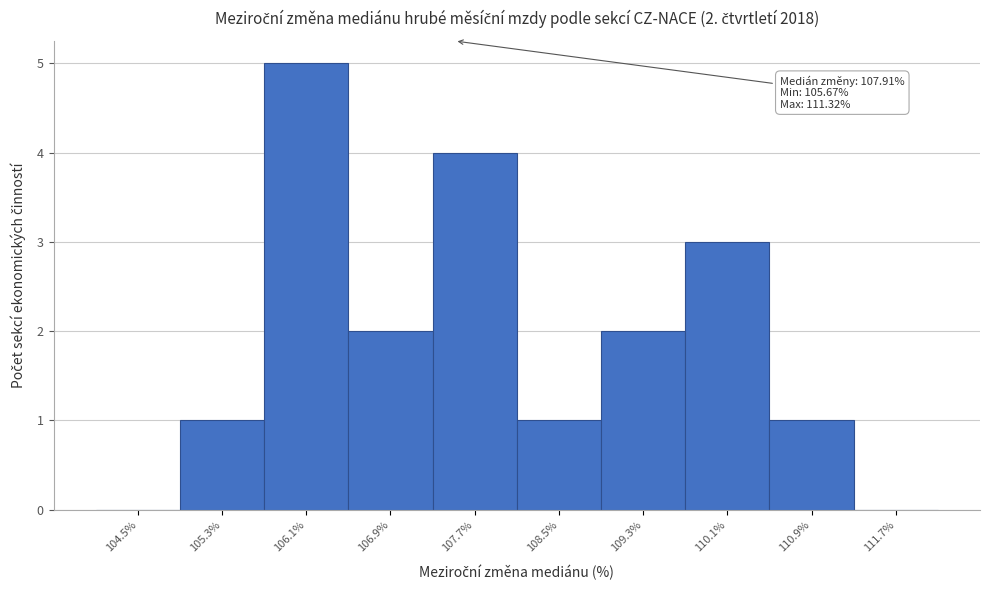

Reading left to right, extract all data points from this chart.

104.5%=0	105.3%=1	106.1%=5	106.9%=2	107.7%=4	108.5%=1	109.3%=2	110.1%=3	110.9%=1	111.7%=0